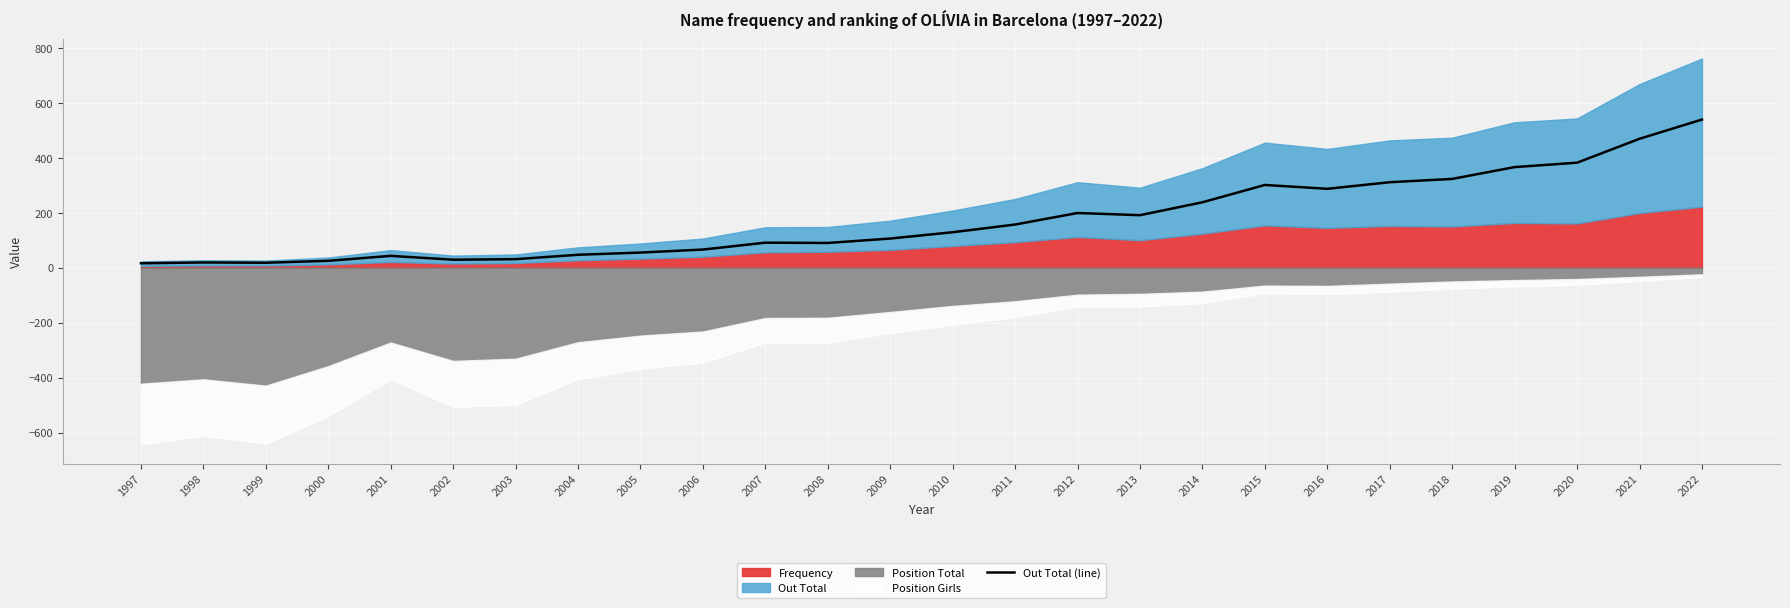

What is the sum of the values at 2008 and 1998?

109